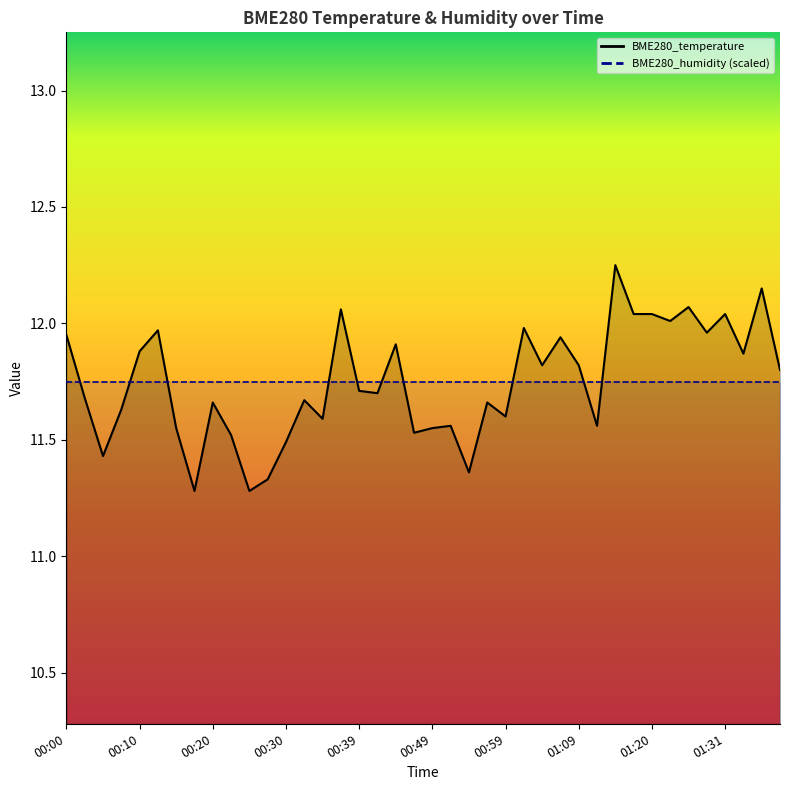

What is the value of the 9th point from the left?

11.7